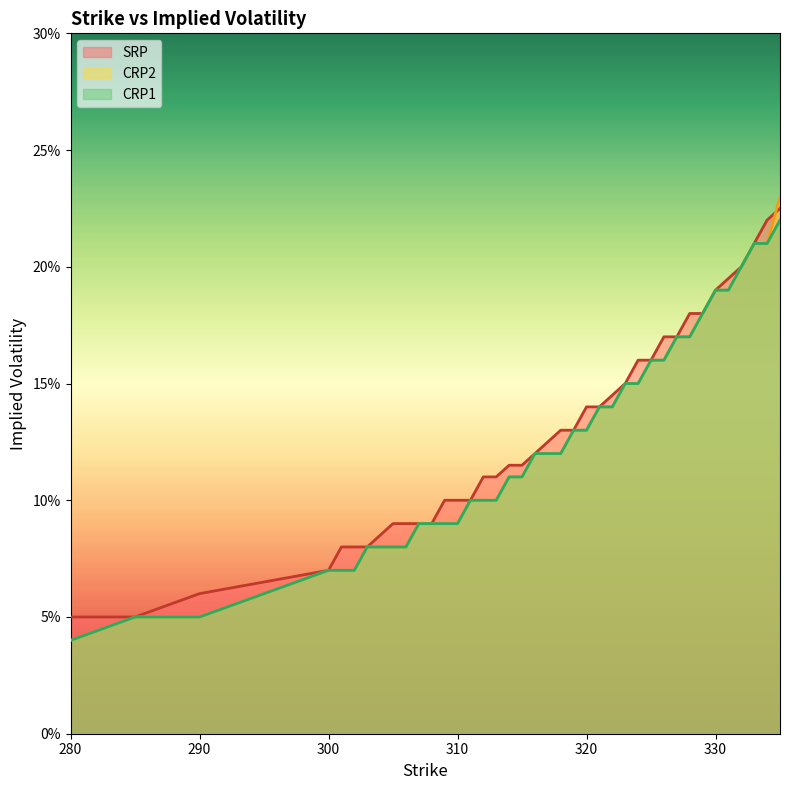

How many categories are shown in the chart?

40